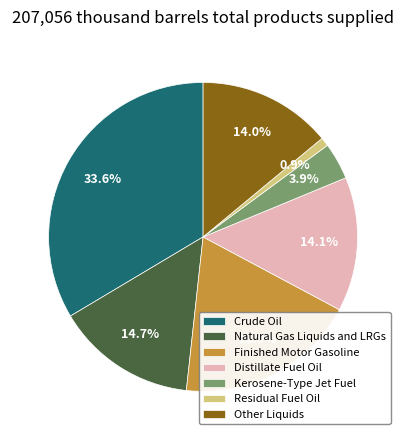

Is there a majority slice in this chart?

No